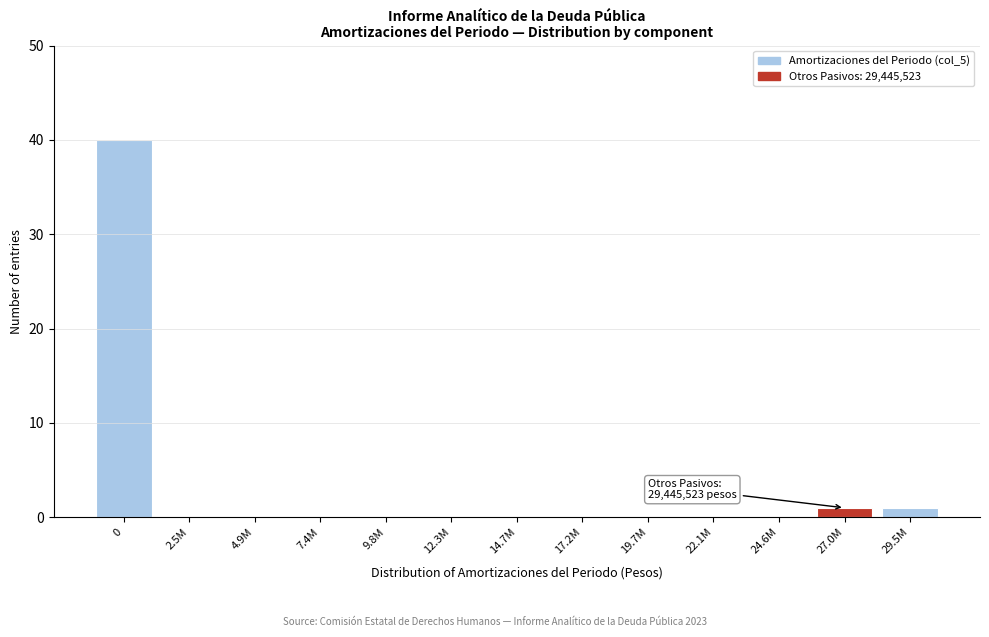

Reading right to left, transcribe all the data shown in this chart.

29.5M=1	27.0M=1	24.6M=0	22.1M=0	19.7M=0	17.2M=0	14.7M=0	12.3M=0	9.8M=0	7.4M=0	4.9M=0	2.5M=0	0=40